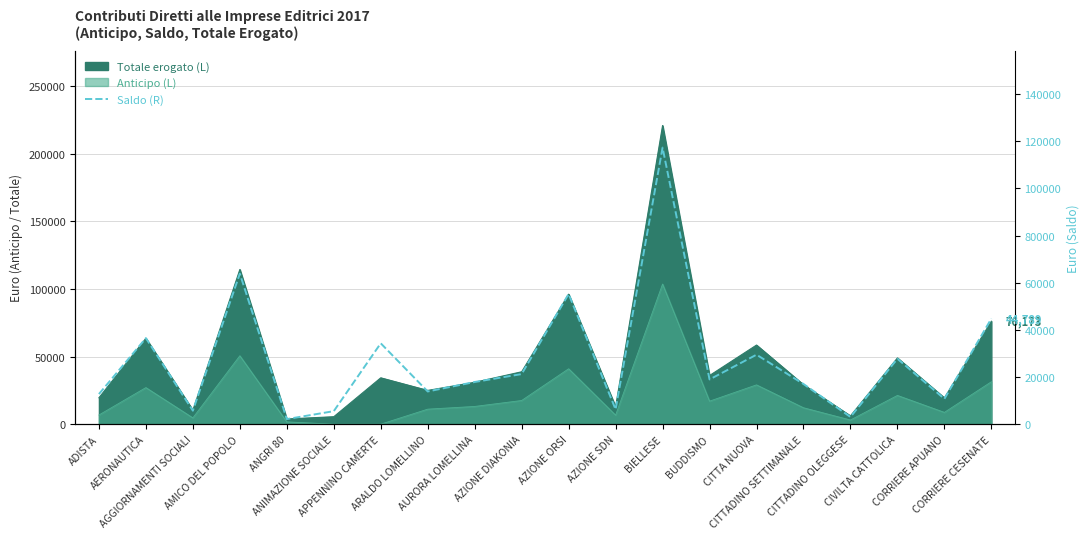

Between ANIMAZIONE SOCIALE and CITTADINO SETTIMANALE, which is larger?

CITTADINO SETTIMANALE